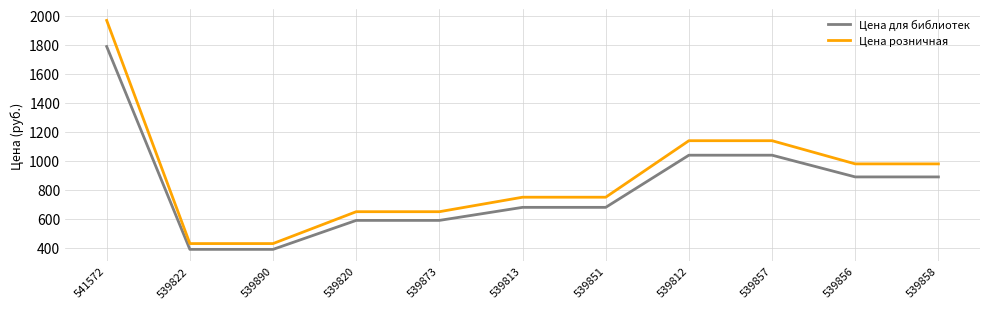

Which category has the highest value across all series?

541572